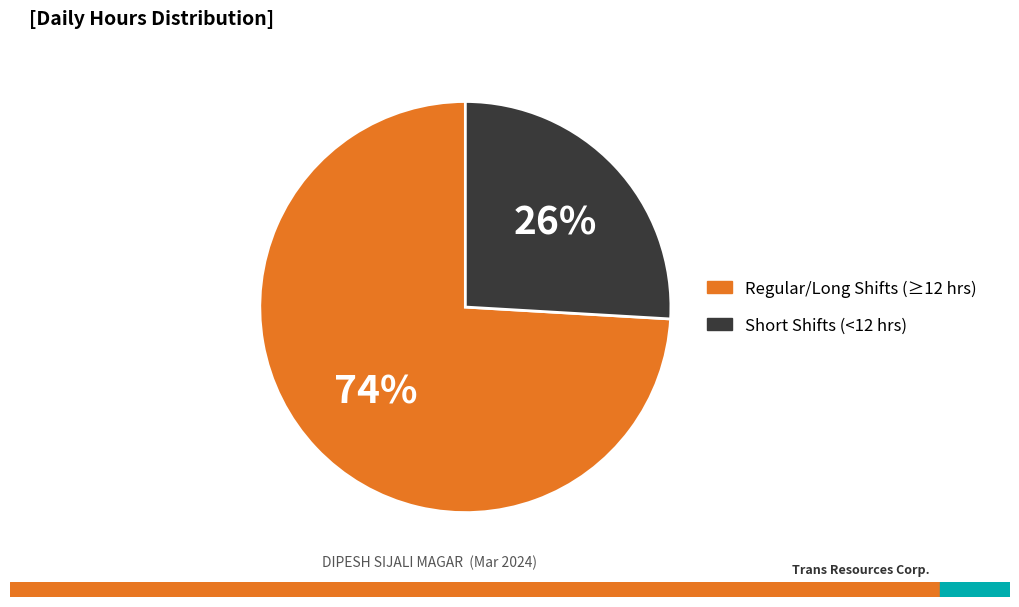

To the nearest percent, what is the difference between the largest and smallest slice percentages?

48%